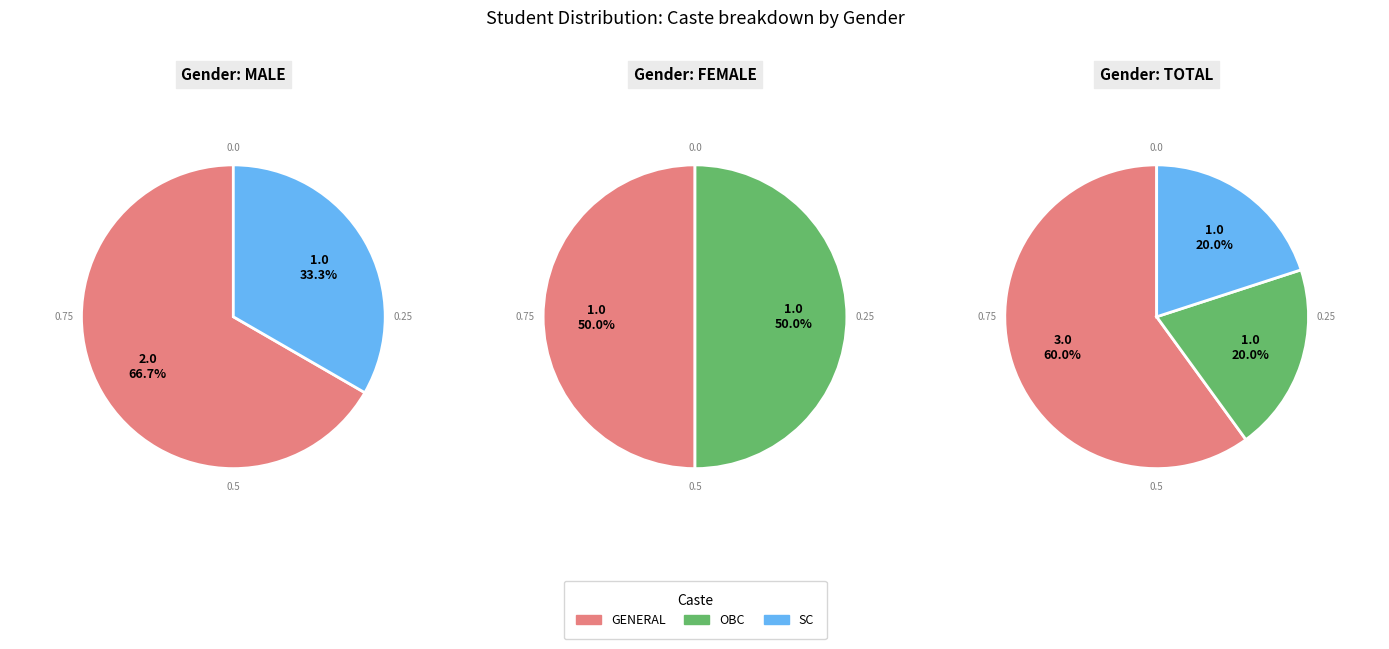

How much of the chart is everything except OBC?

80.0%